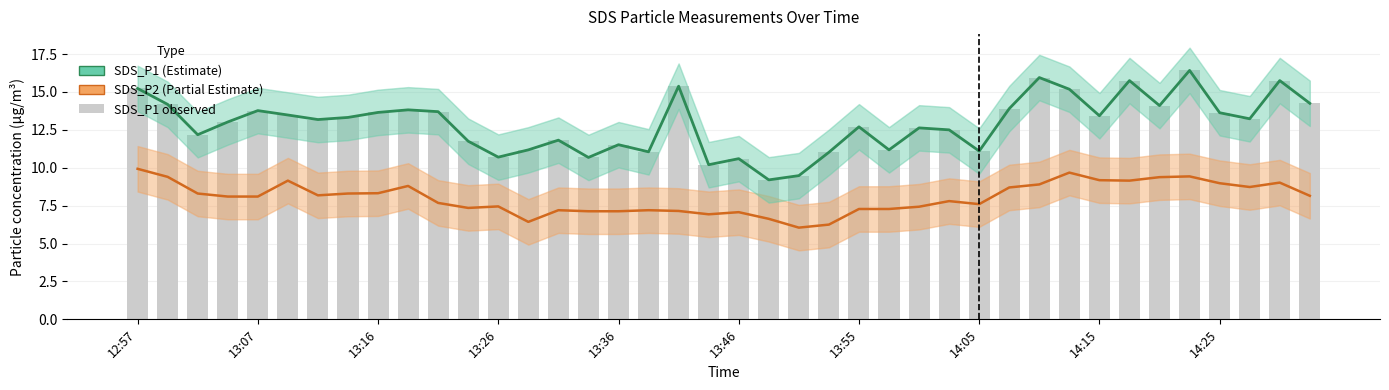

True or false: SDS_P1 has a value of 11.8 at 11.

True